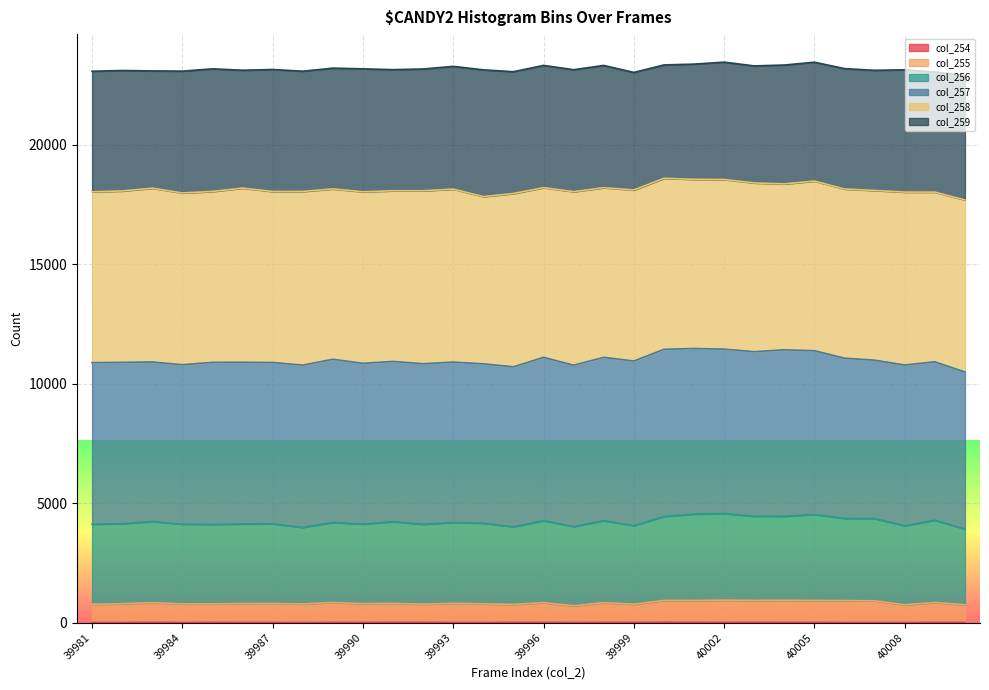

Does the chart display data point markers on the line(s)?

No